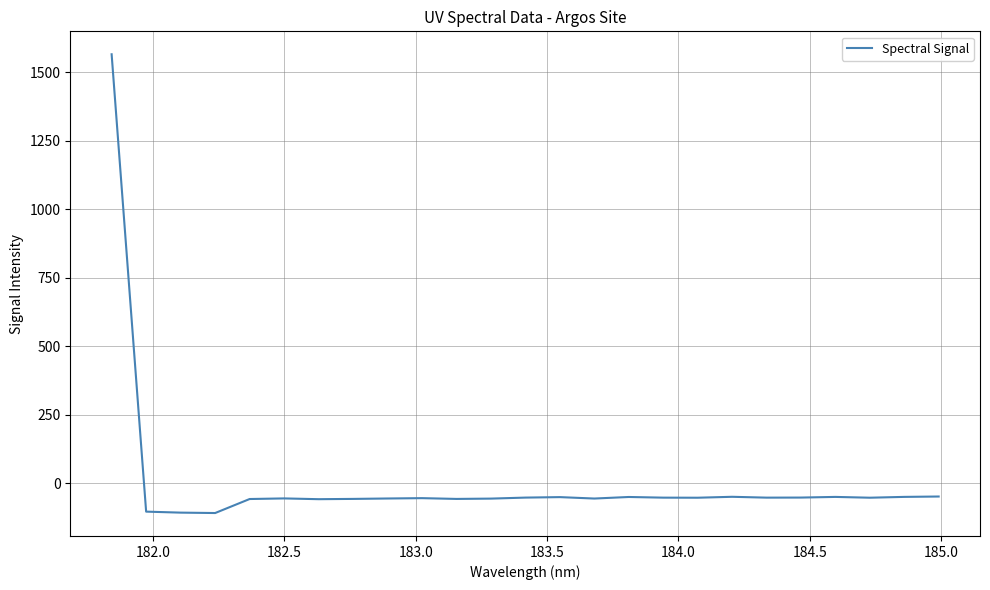

What is the greatest value displayed?

1565.5